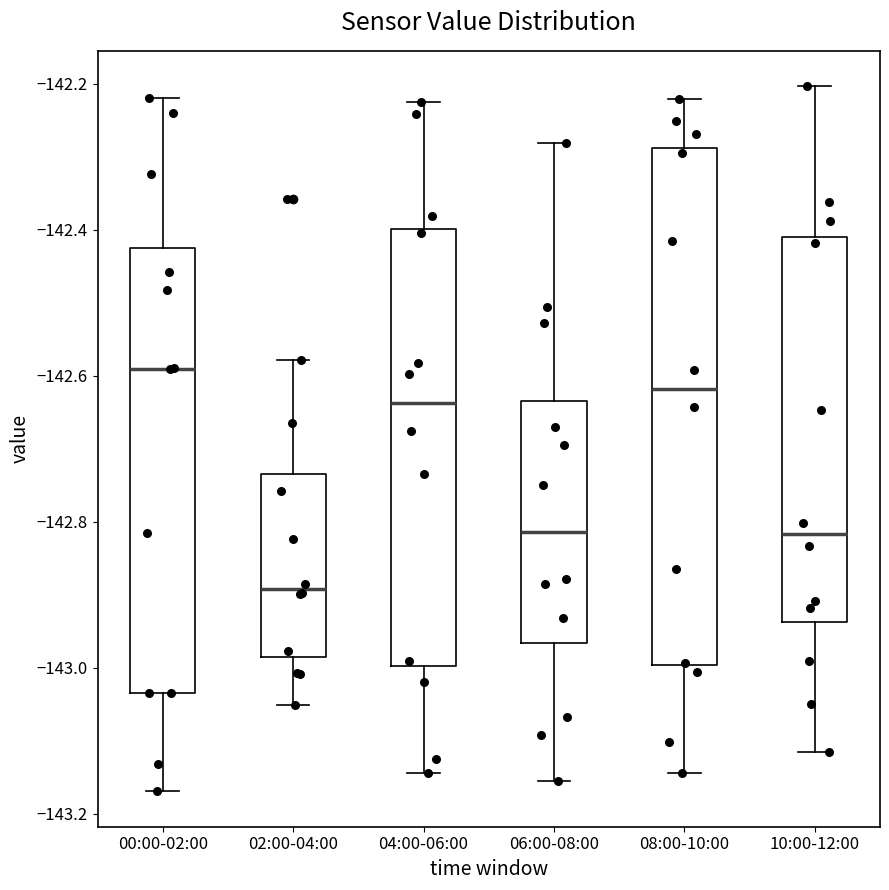

Reading left to right, read every box against the y-axis: the position of its median line, the range the box covers, and the ends of its whiskers. The values are not printed on the chart, so give them approximately, as read against the axis.

00:00-02:00: median -142.60, box -143.04 to -142.42, whiskers -143.16 to -142.22
02:00-04:00: median -142.90, box -142.98 to -142.74, whiskers -143.06 to -142.58
04:00-06:00: median -142.64, box -143.00 to -142.40, whiskers -143.14 to -142.22
06:00-08:00: median -142.82, box -142.96 to -142.64, whiskers -143.16 to -142.28
08:00-10:00: median -142.62, box -143.00 to -142.28, whiskers -143.14 to -142.22
10:00-12:00: median -142.82, box -142.94 to -142.42, whiskers -143.12 to -142.20